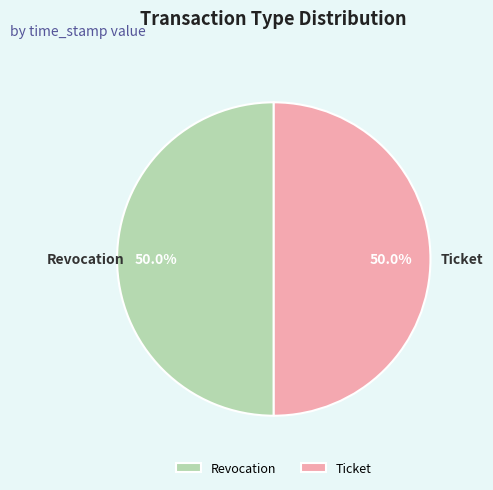

Is it true that Revocation is 41% of the pie?

False